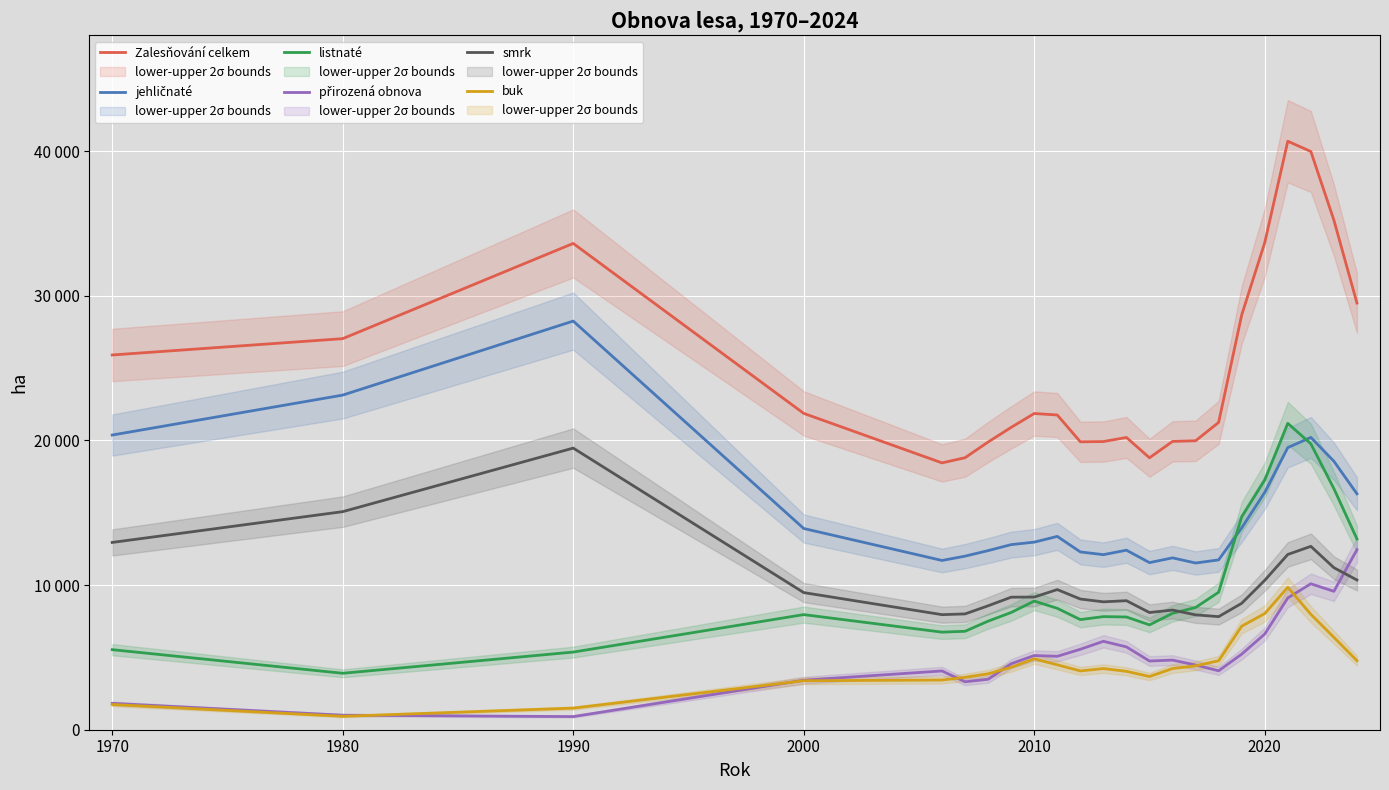

Which label corresponds to the smallest value in the chart?

1990